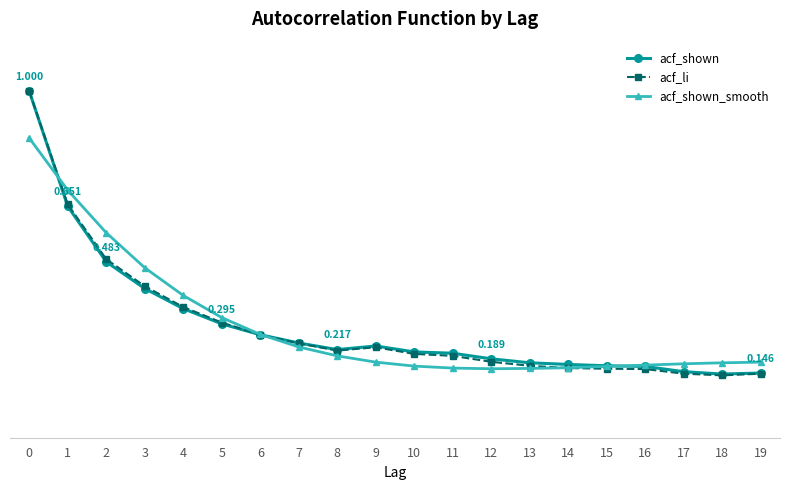

Is the value of acf_shown at 13 greater than the value of acf_li at 7?

No